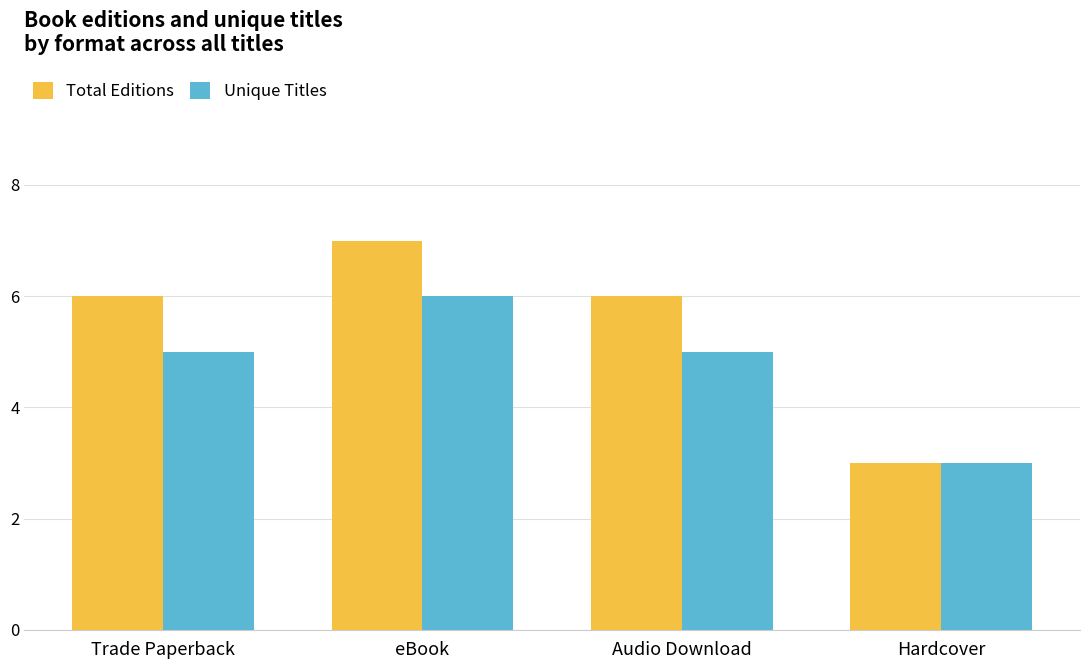

What is the lowest value of the Total Editions series?

3